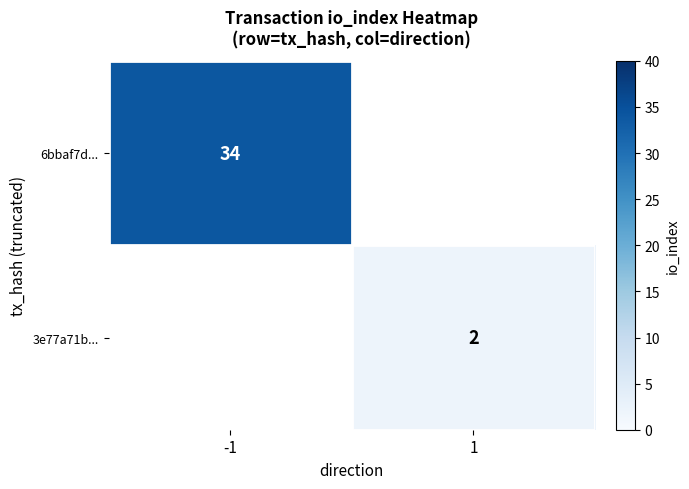

Is it true that 3e77a71b... equals 2 at 1?

True